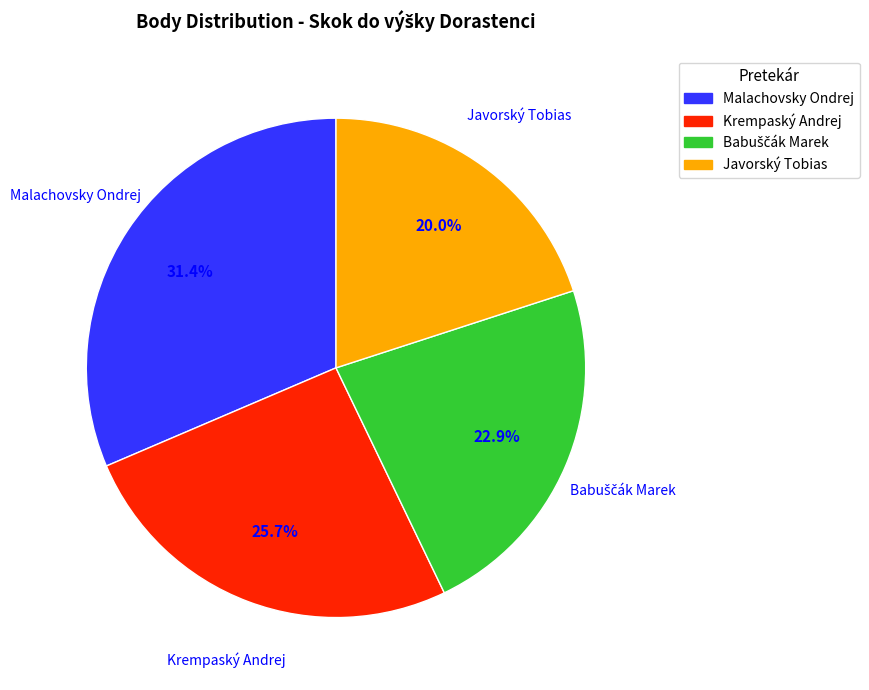

Is there a majority slice in this chart?

No